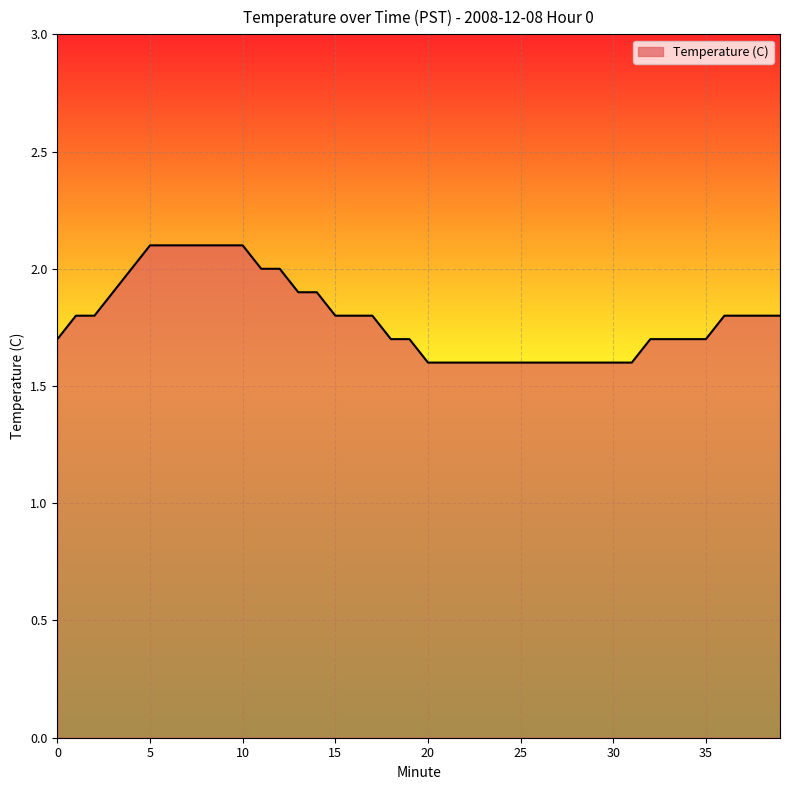

What is the difference between the maximum and minimum values?

0.5